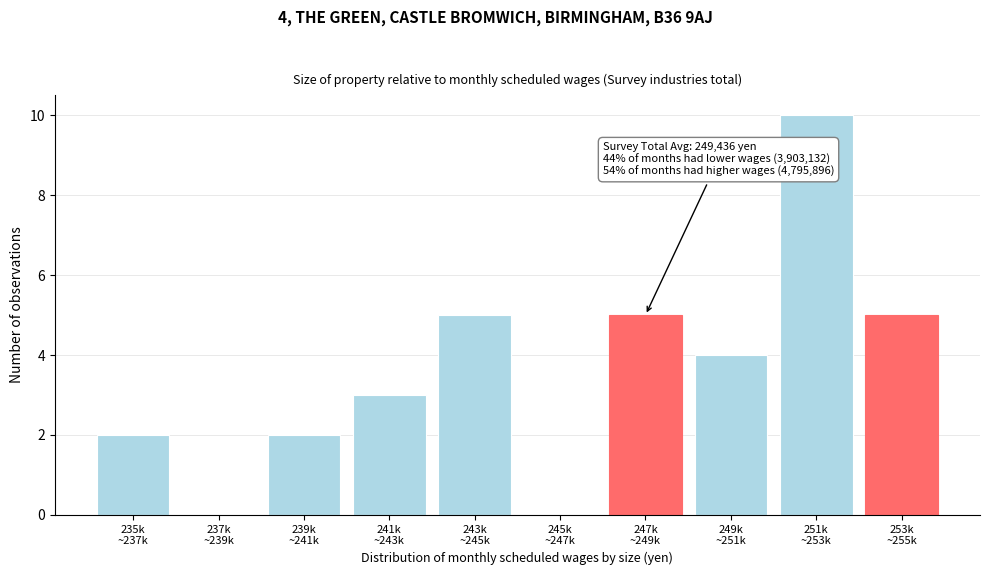

What is the sum of all values?

36